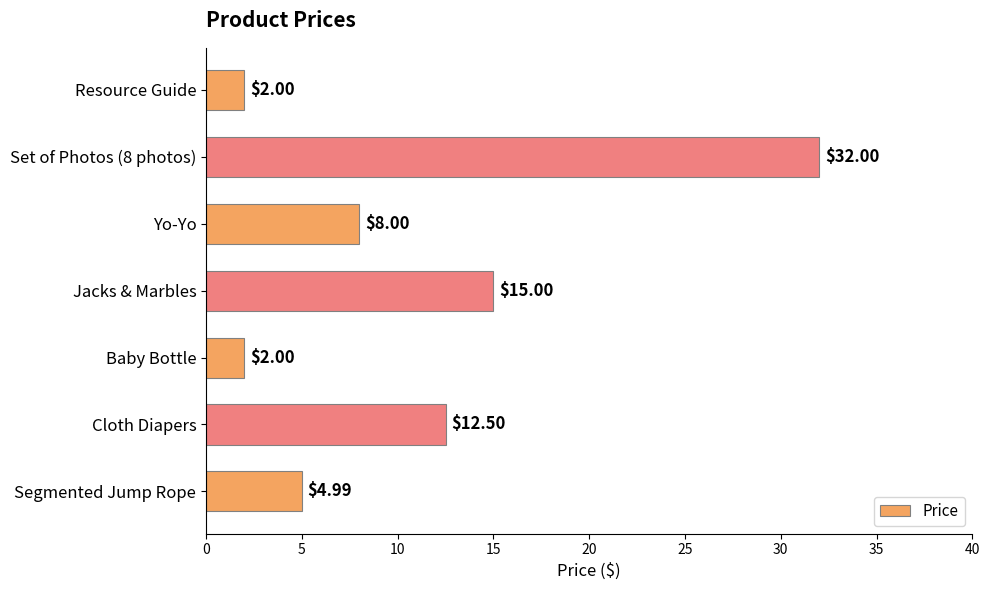

Are the bars horizontal?

Yes